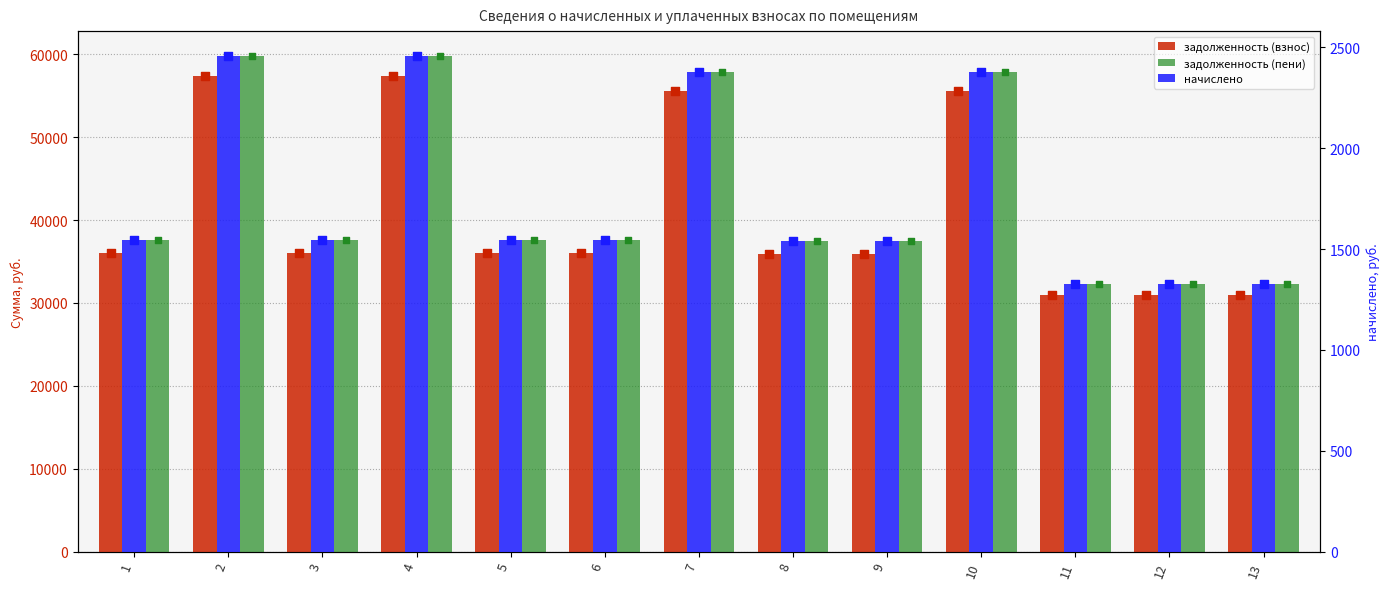

What is the total value across all series at 9?

74983.6